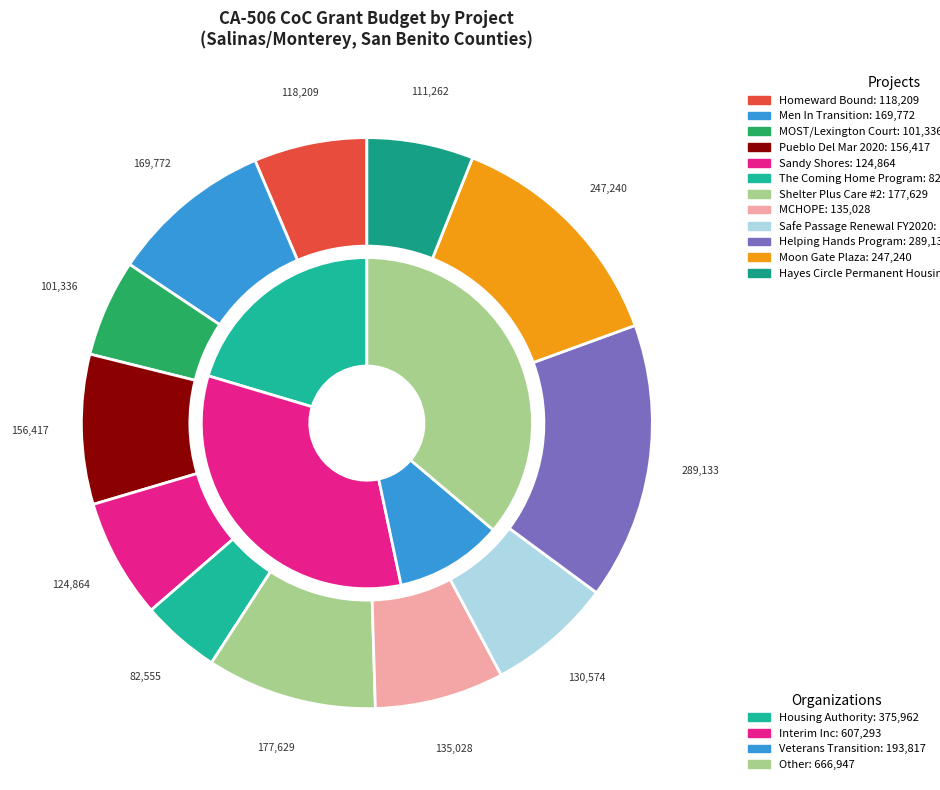

Do Men In Transition and Safe Passage Renewal FY2020 together represent more than half of the pie?

No